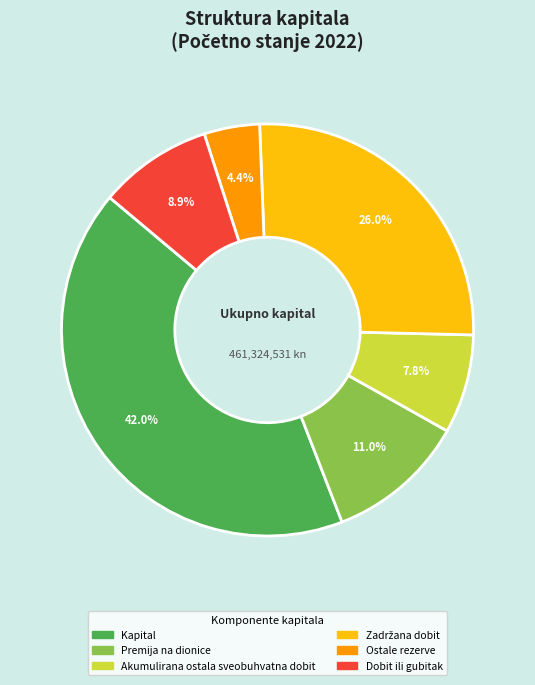

To the nearest percent, what percentage of the pie is Akumulirana ostala sveobuhvatna dobit?

8%